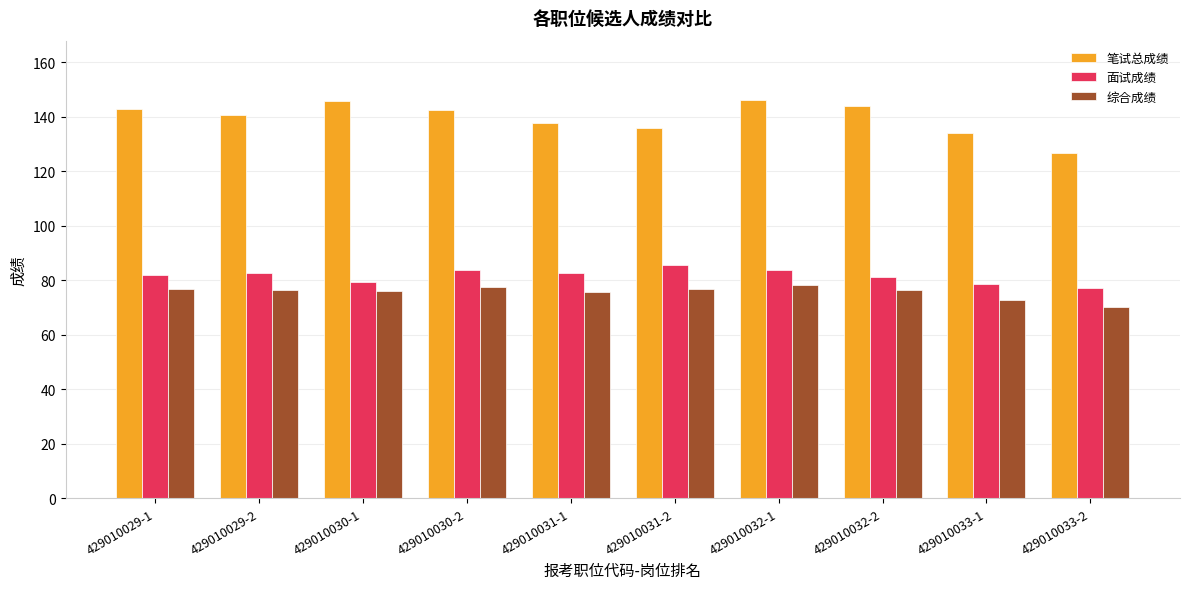

What position from the left is 429010032-1?

7